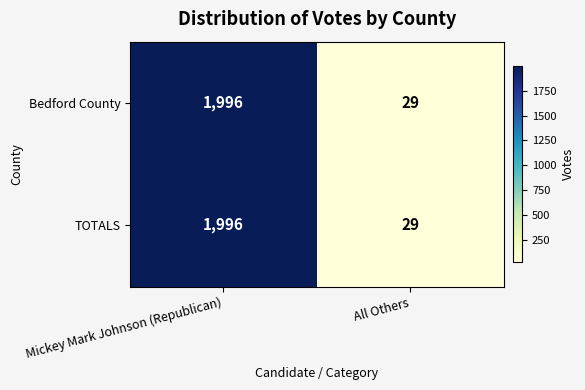

At which category is the sum across all series the highest?

Mickey Mark Johnson (Republican)